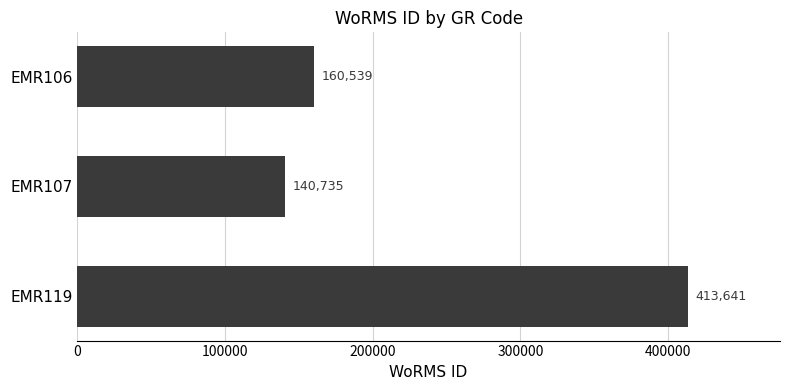

Rank the categories by value from highest to lowest.

EMR119, EMR106, EMR107